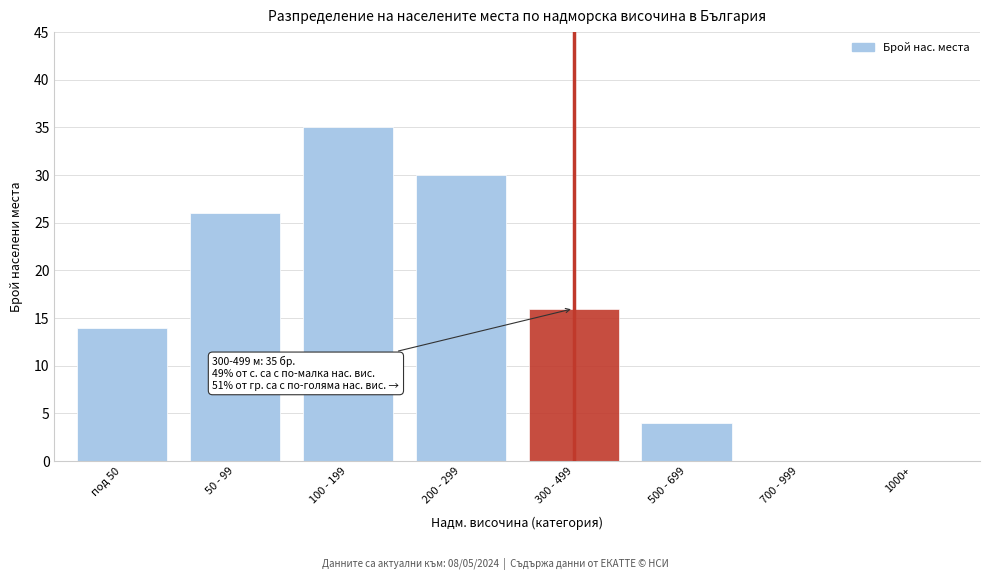

Reading left to right, what are all the values shown in this chart?

под 50=14	50 - 99=26	100 - 199=35	200 - 299=30	300 - 499=16	500 - 699=4	700 - 999=0	1000+=0